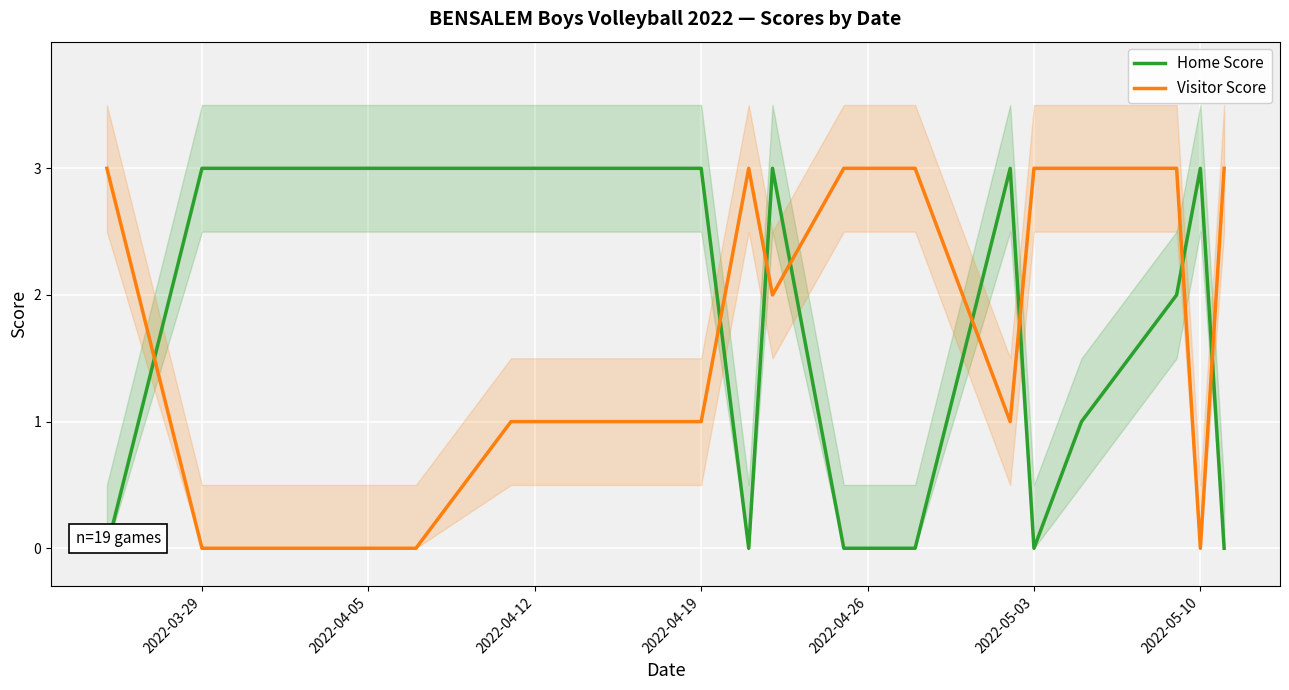

The Visitor Score series shows 0 at 2022-03-29. True or false?

True